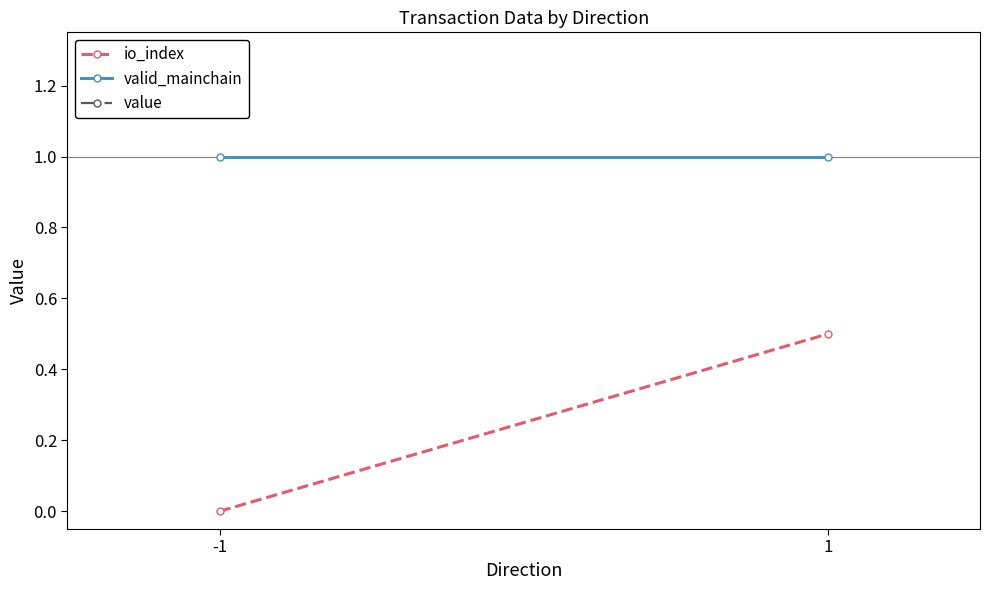

Reading right to left, what are all the values shown in this chart?

io_index: 1=0.5	-1=0.0
valid_mainchain: 1=1.0	-1=1.0
value: 1=7.7	-1=7.7